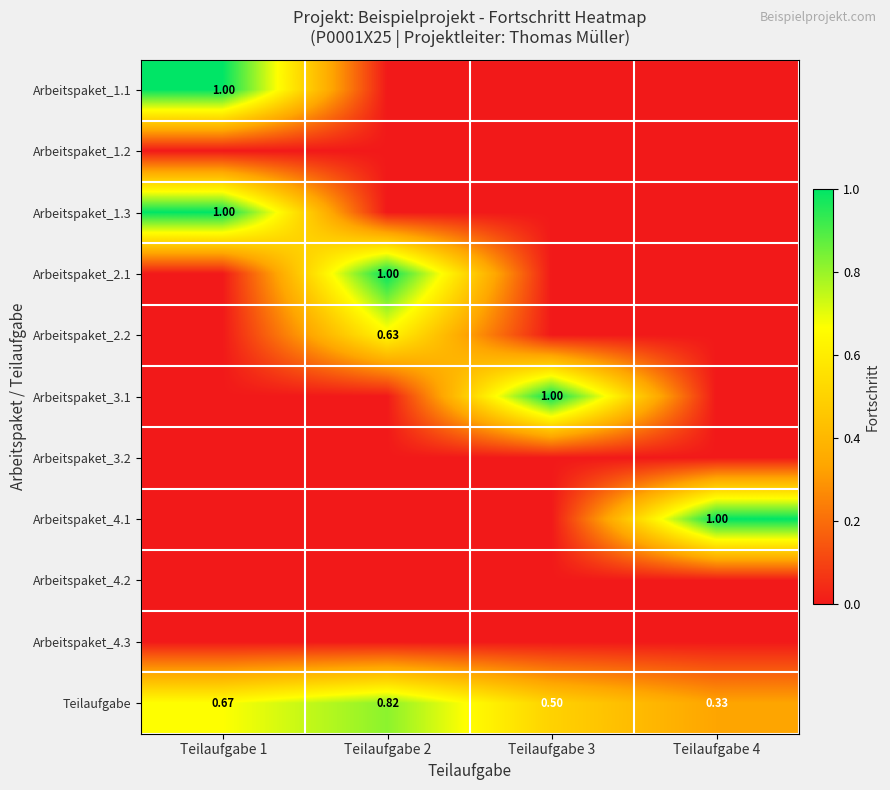

The value of Arbeitspaket_3.1 at Teilaufgabe 1 is 0.0. True or false?

True